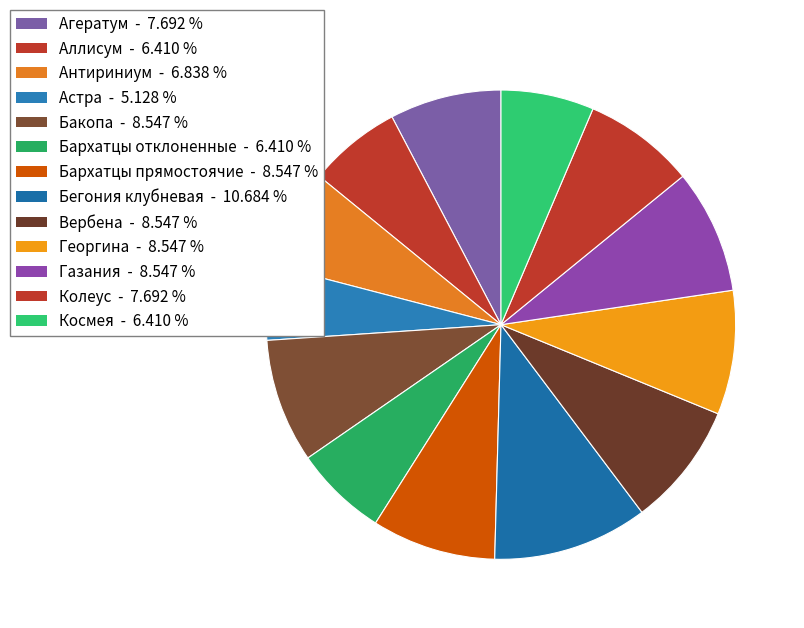

The Астра slice represents 14% of the pie. True or false?

False